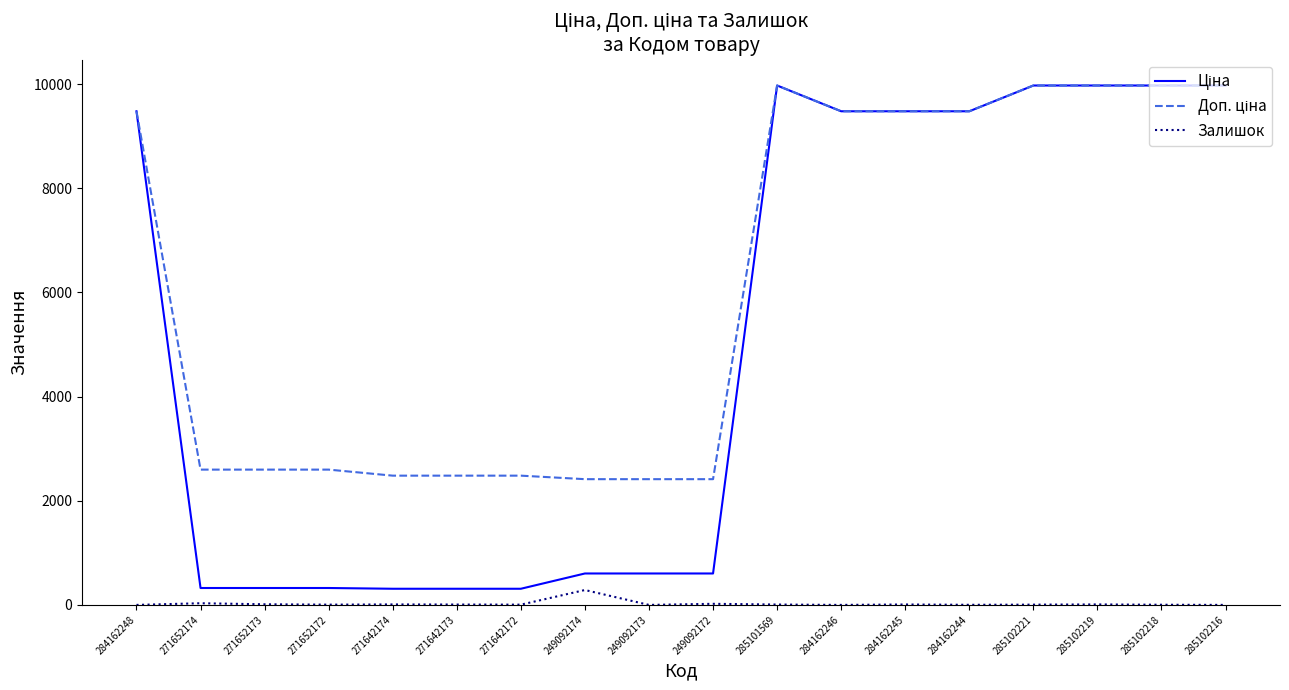

The Залишок series shows 0.0 at 284162248. True or false?

True